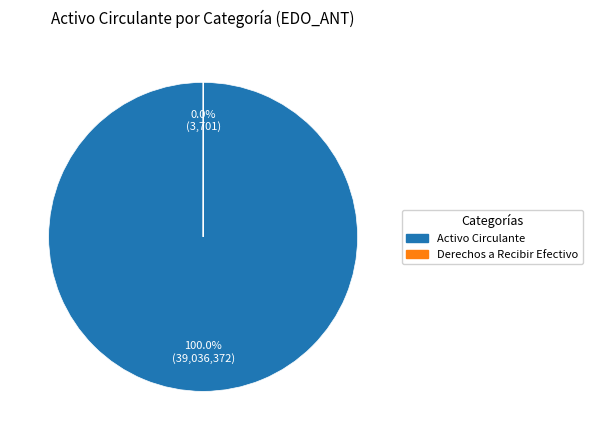

To the nearest percent, what is the difference between the largest and smallest slice percentages?

100%